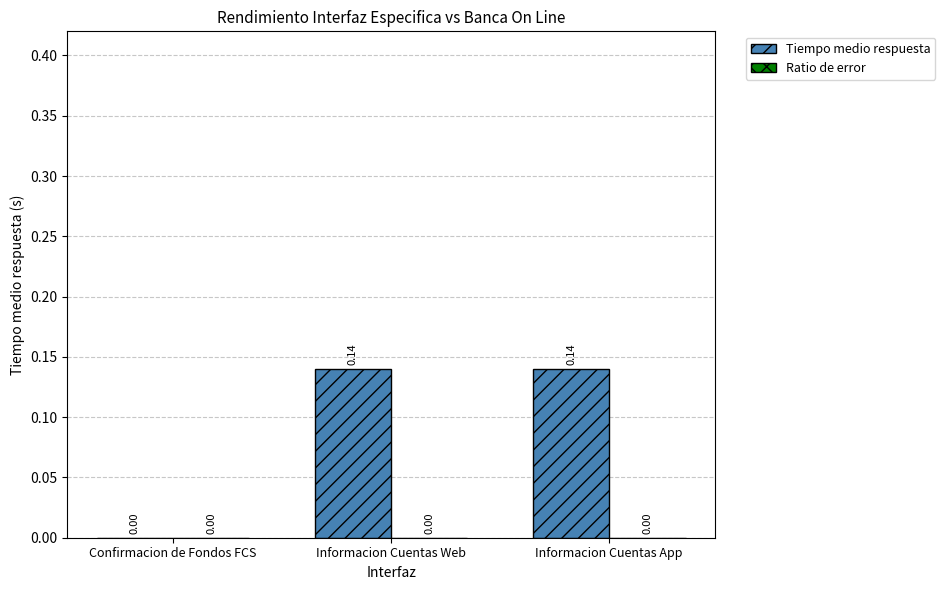

What is the sum of the values at Informacion Cuentas App and Informacion Cuentas Web?

0.3